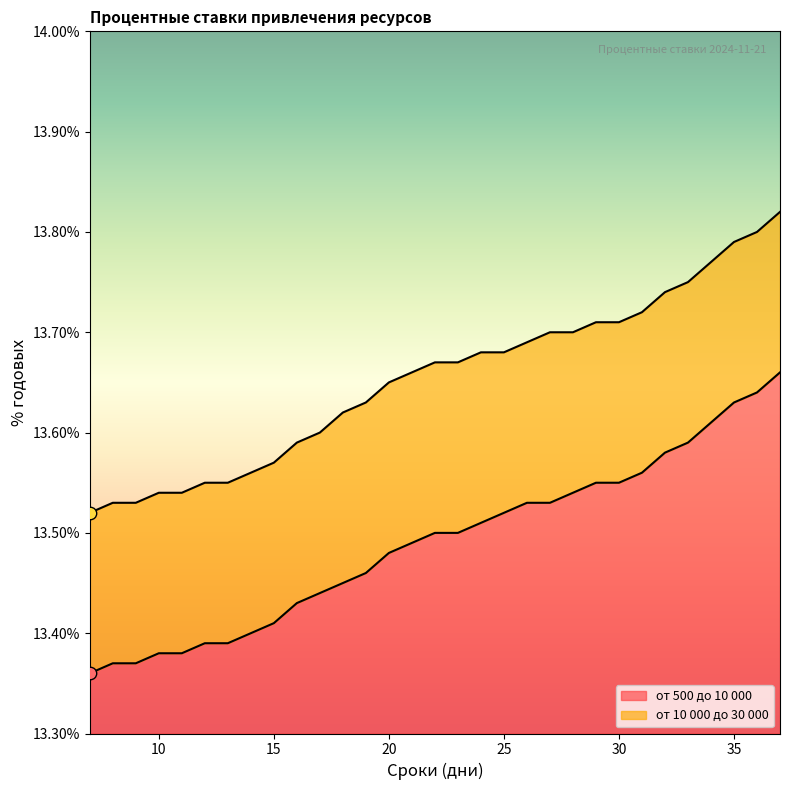

At which category is the sum across all series the highest?

37